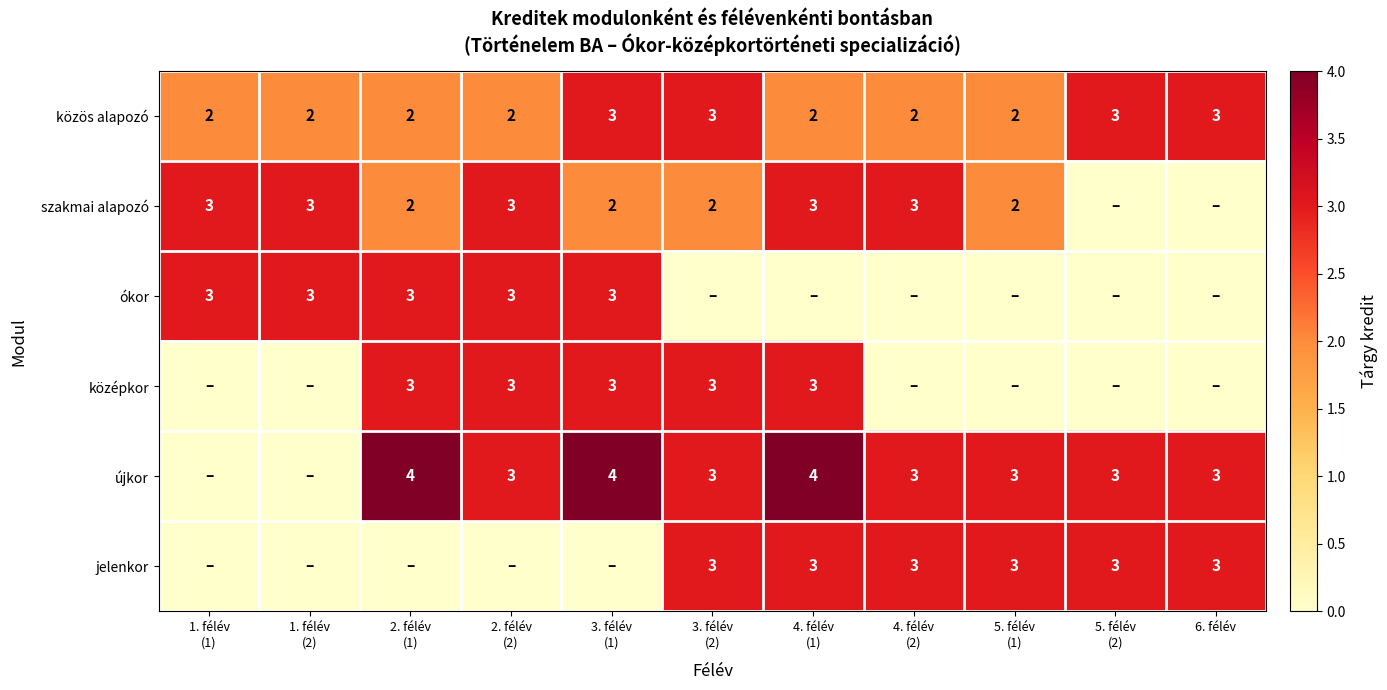

What is the sum of all közös alapozó values?

26